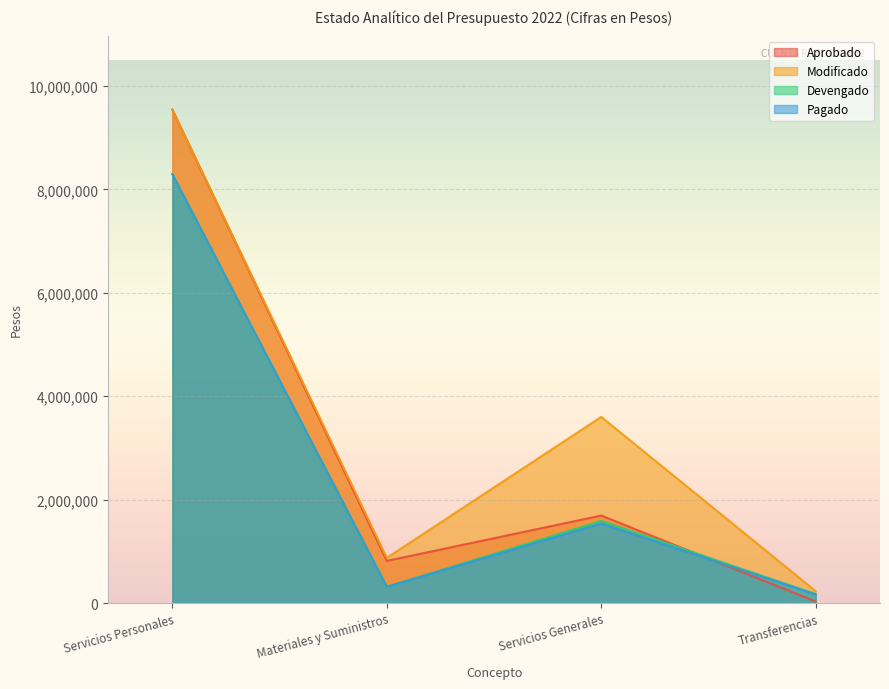

True or false: Pagado has a value of 167010 at Transferencias.

True